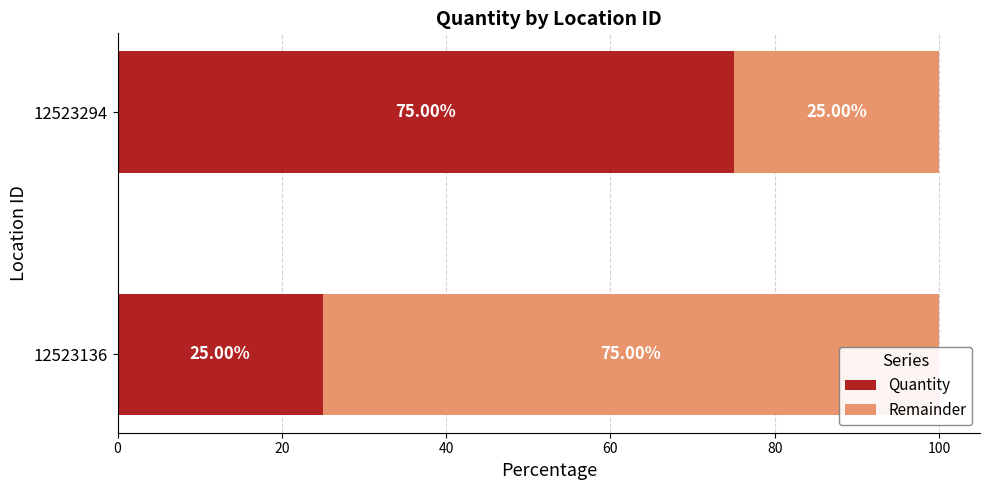

At 12523136, list the series in order from smallest to largest.

Quantity, Remainder